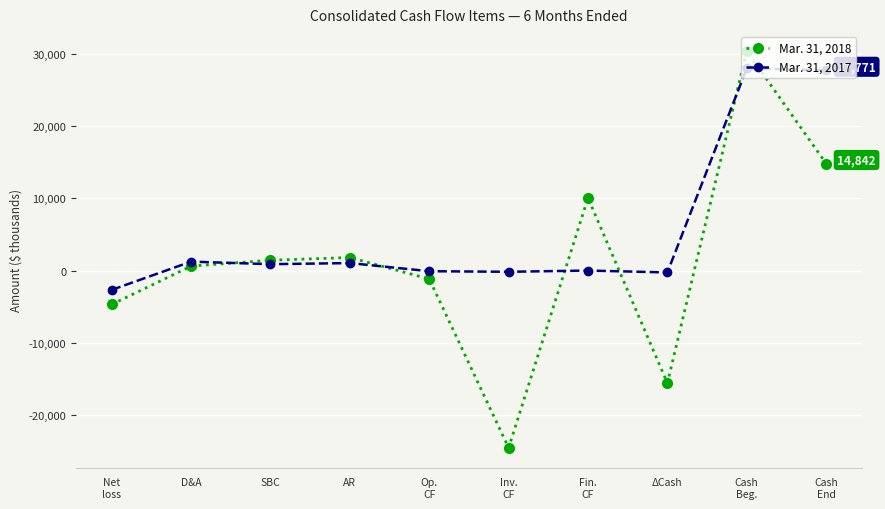

What is the lowest value of the Mar. 31, 2017 series?

-2680